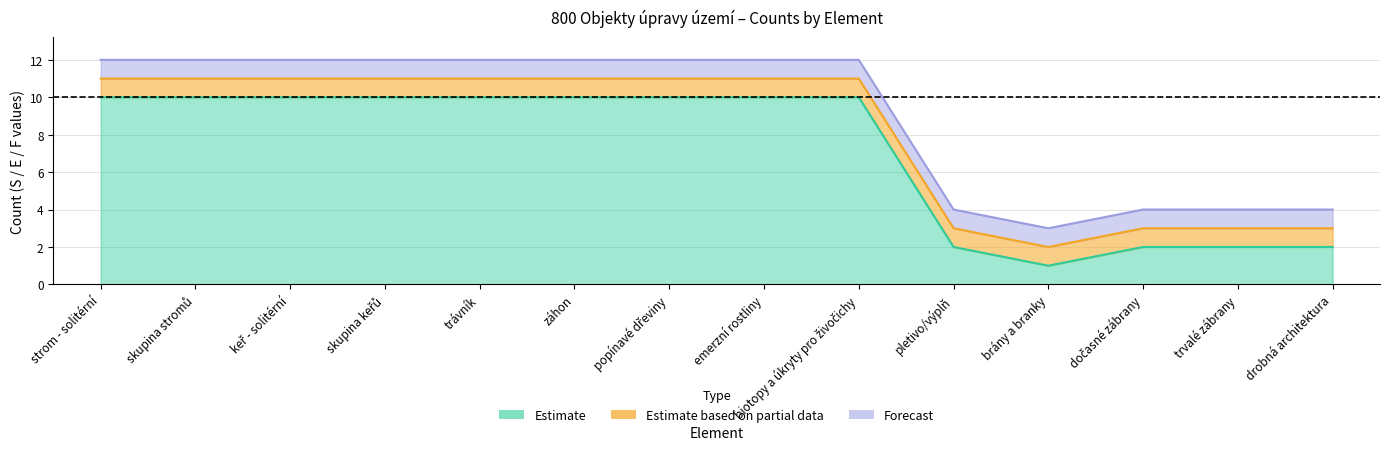

What is the sum of all F (Forecast) values?

14